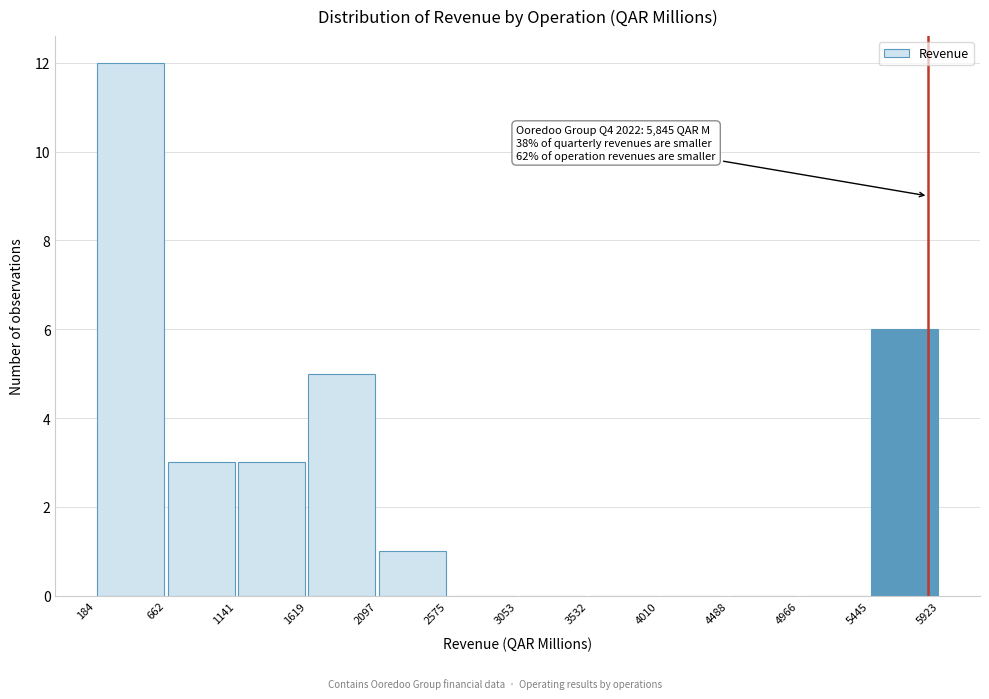

Which range on the x-axis has the tallest bar?

184 to 662